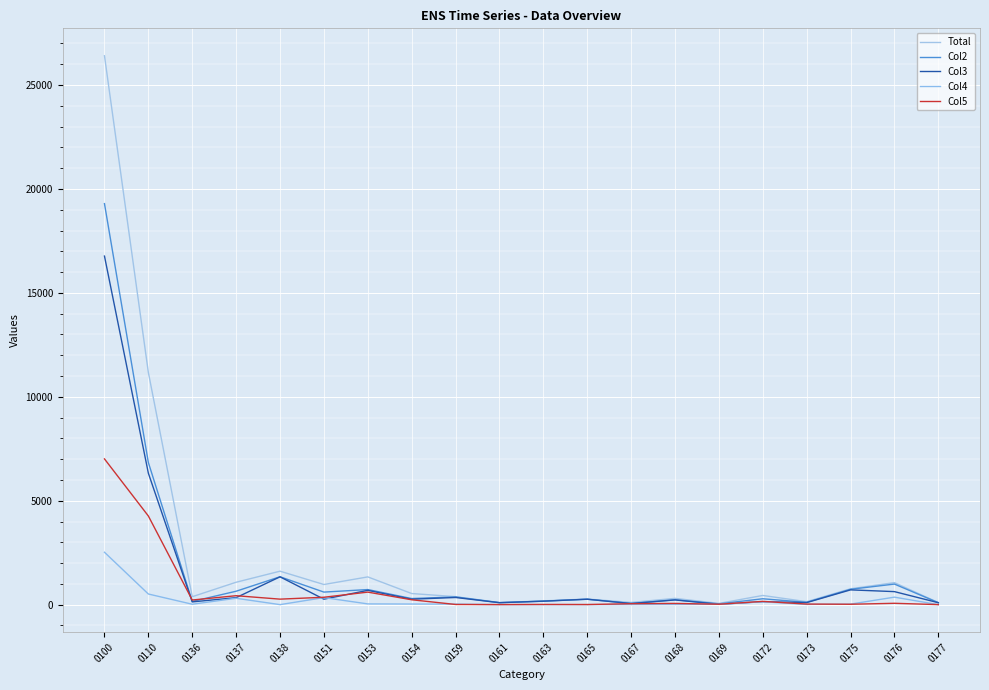

Which label corresponds to the smallest value in the chart?

0161